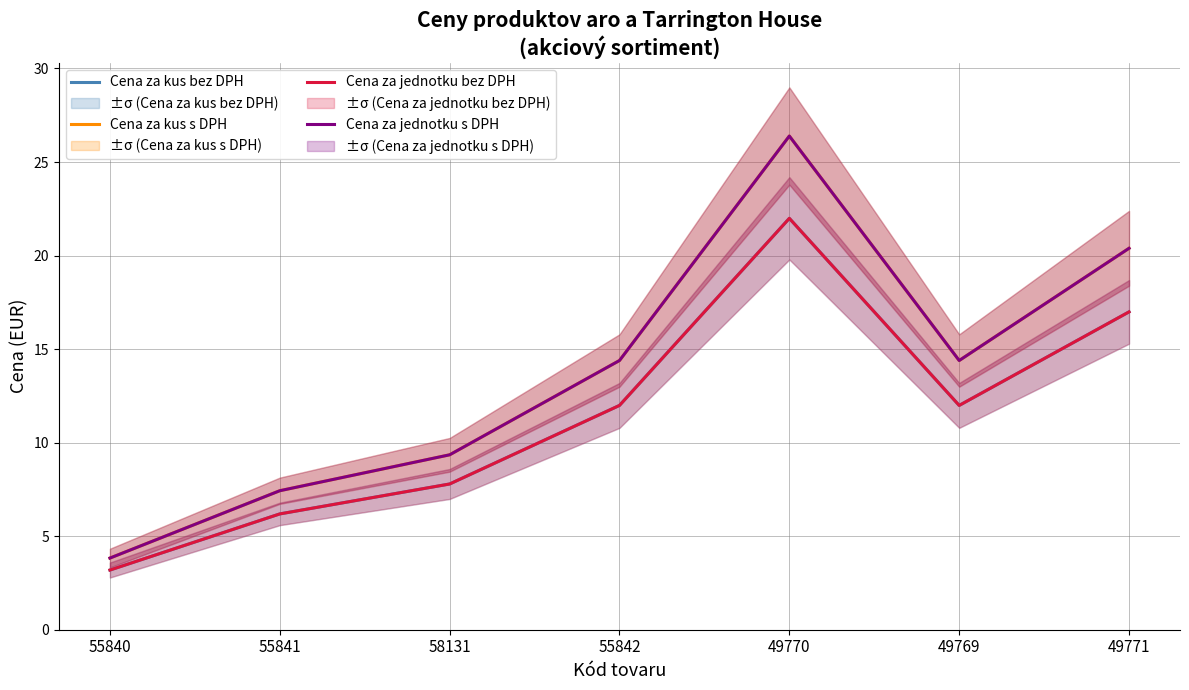

What position from the left is 49769?

6